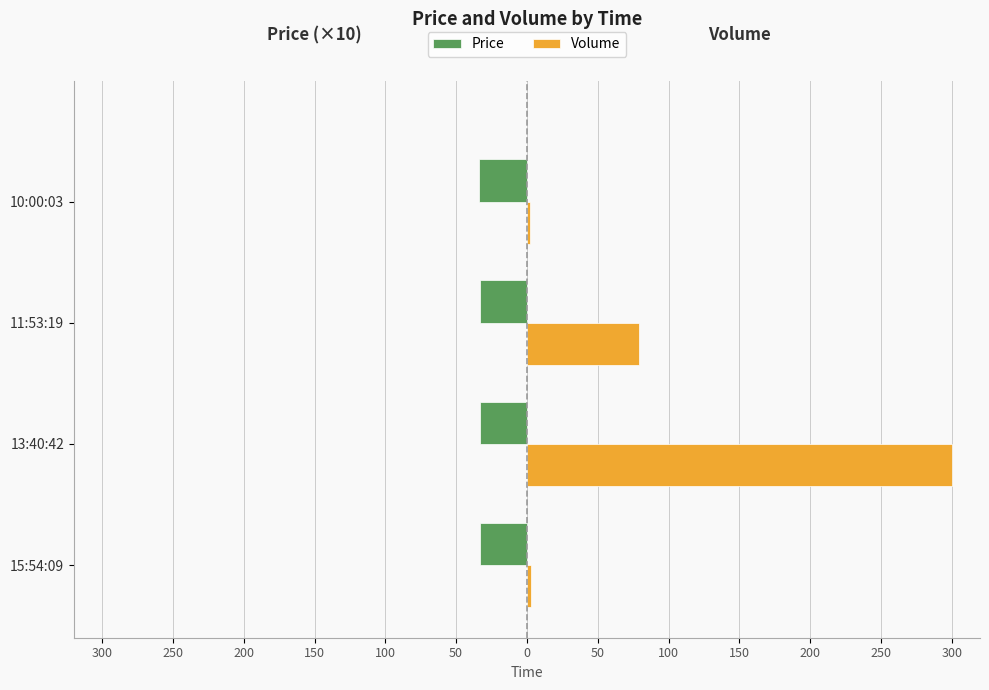

What are all the series names shown in the legend?

Price, Volume